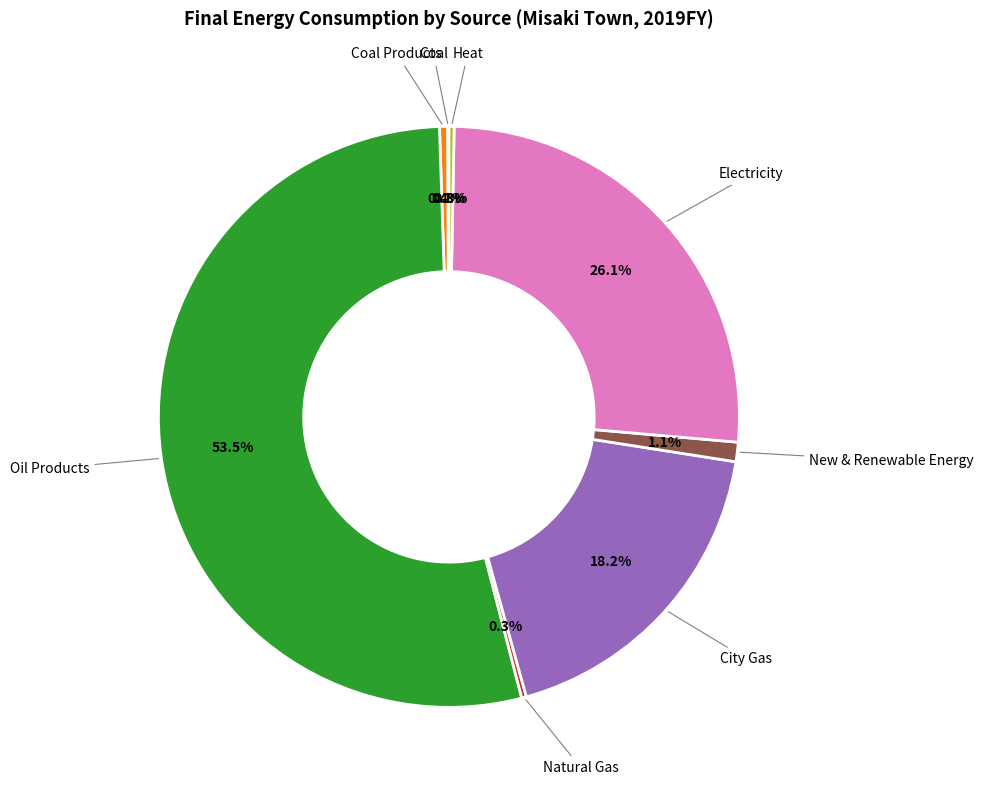

Does any single category account for the majority?

Yes